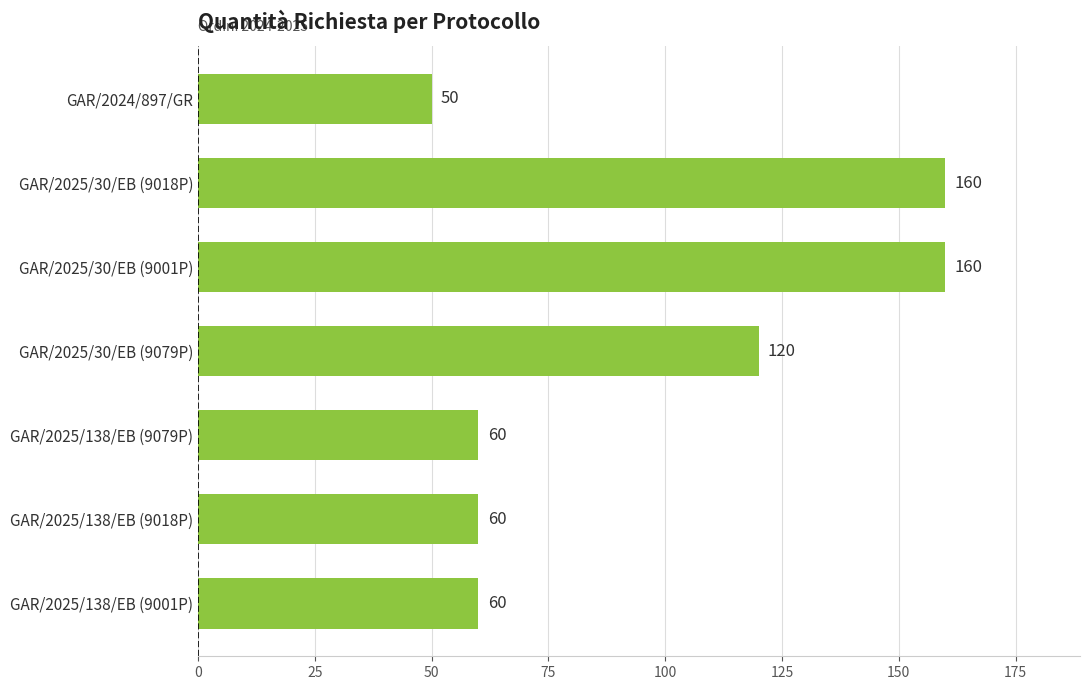

What is the value of the 6th bar from the top?

60